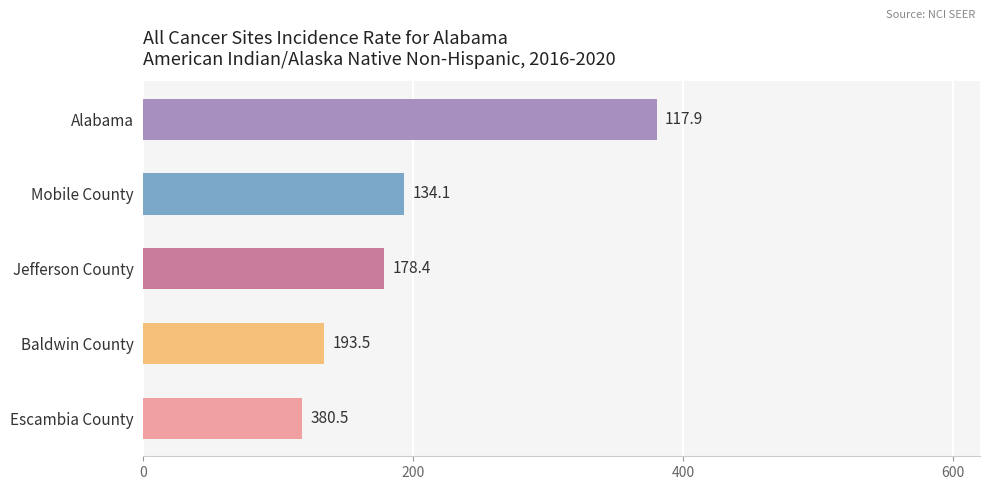

Reading bottom to top, list all the values displayed in this chart.

Escambia County=117.9	Baldwin County=134.1	Jefferson County=178.4	Mobile County=193.5	Alabama=380.5